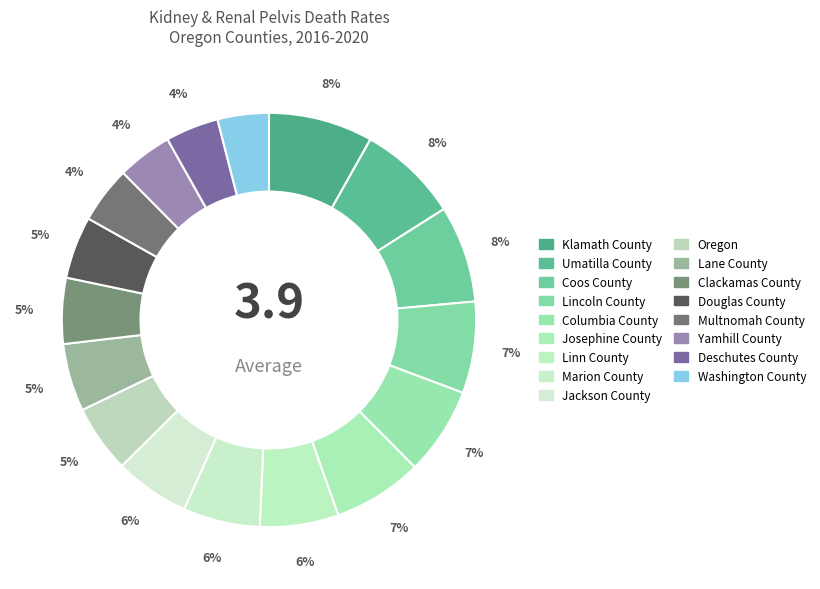

Is it true that Linn County is 6% of the pie?

True